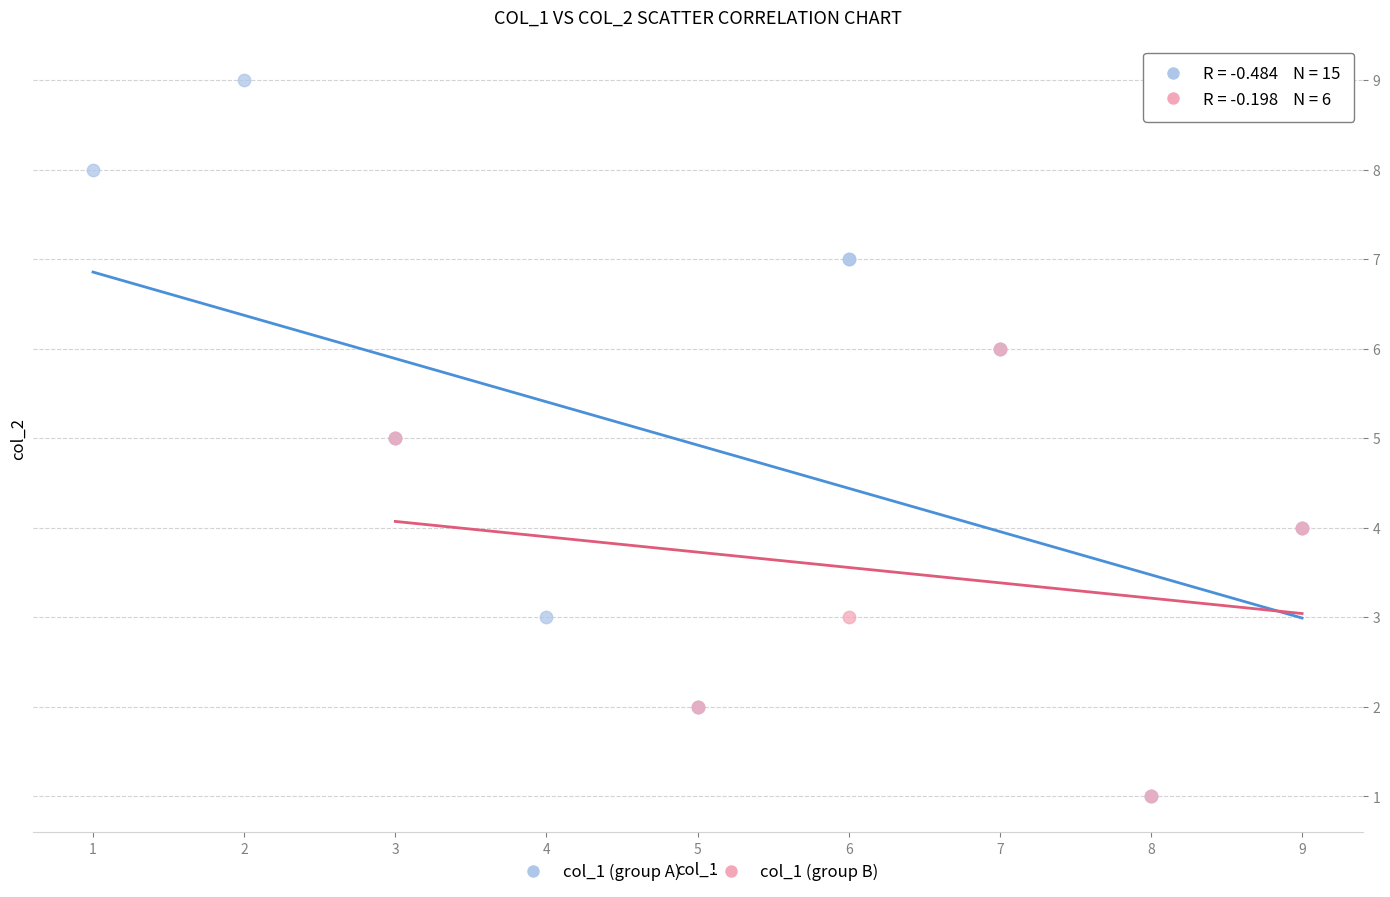

Which series contains the highest Y value?

col_1 (group A)